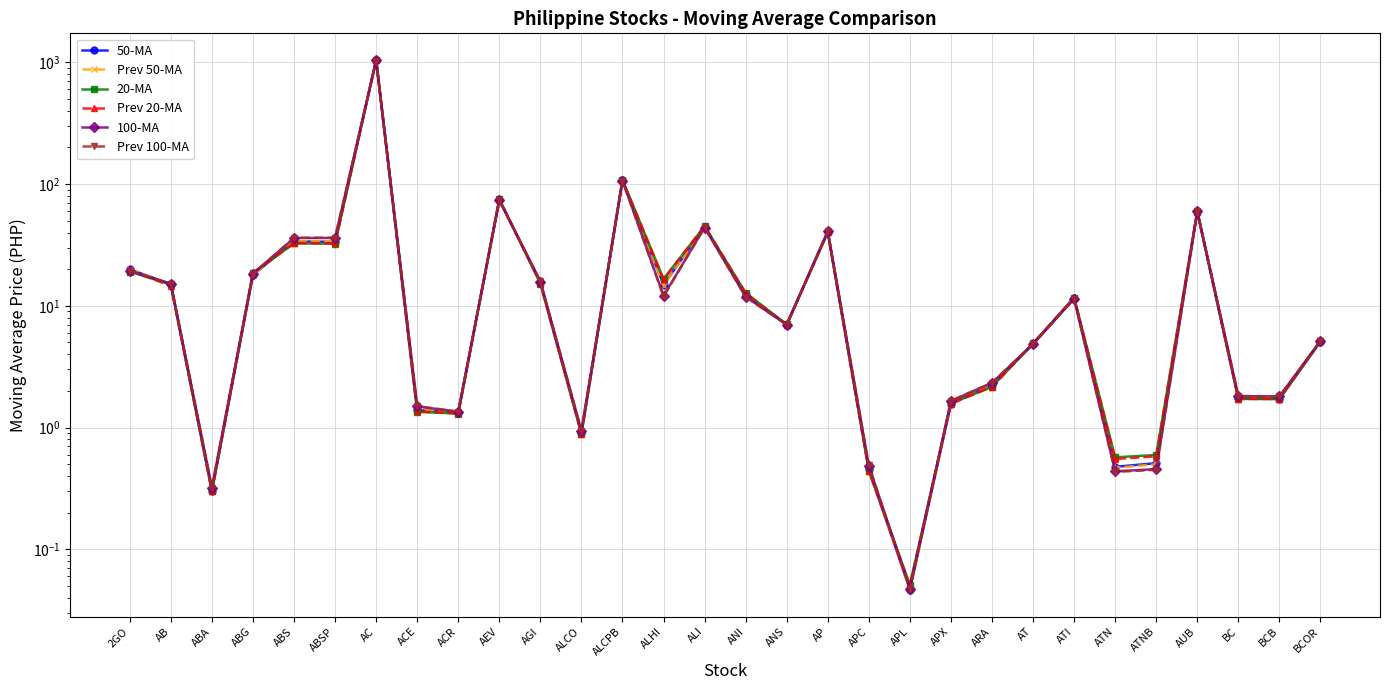

What value does the 20-MA series have at ACR?

1.3